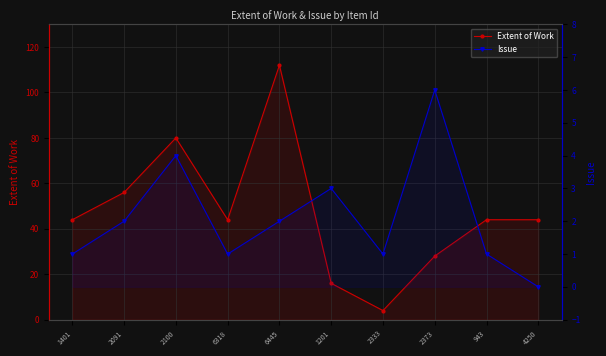

True or false: Issue and Extent of Work intersect in this chart.

False